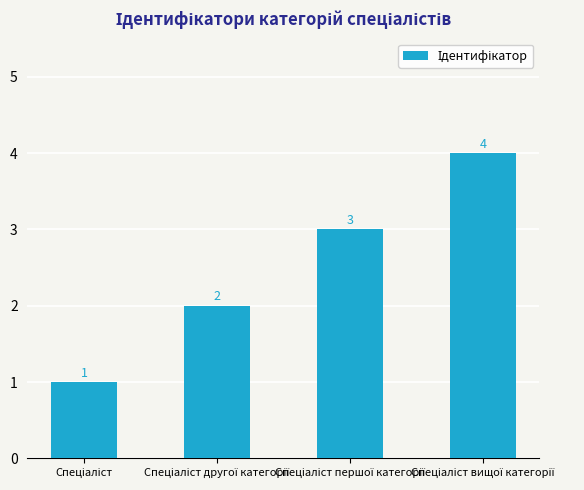

What is the maximum value shown in the chart?

4